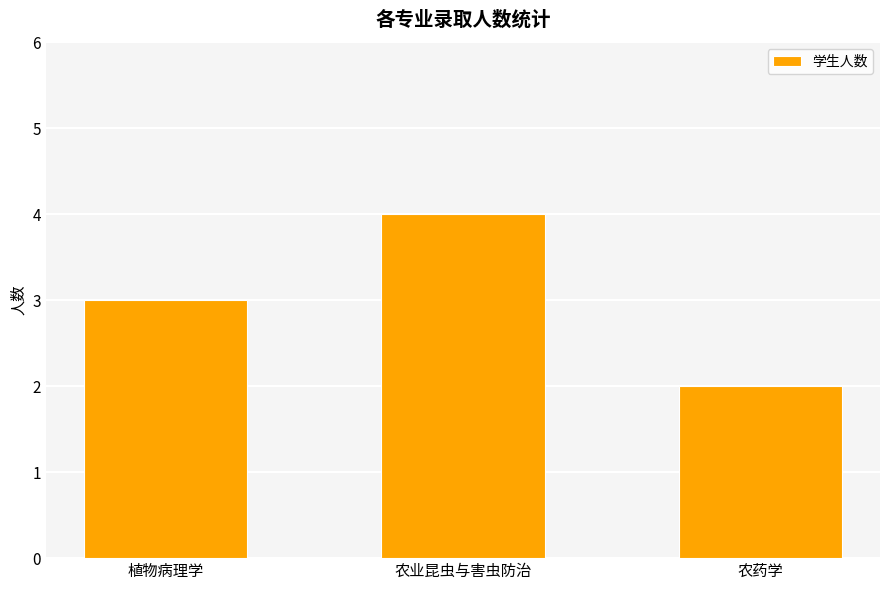

What is the average value?

3